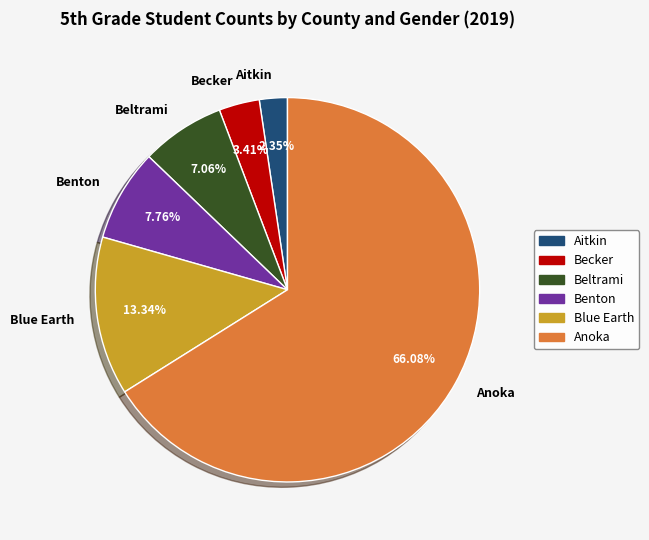

What is the ratio of the value at Beltrami to the value at Benton?

0.9